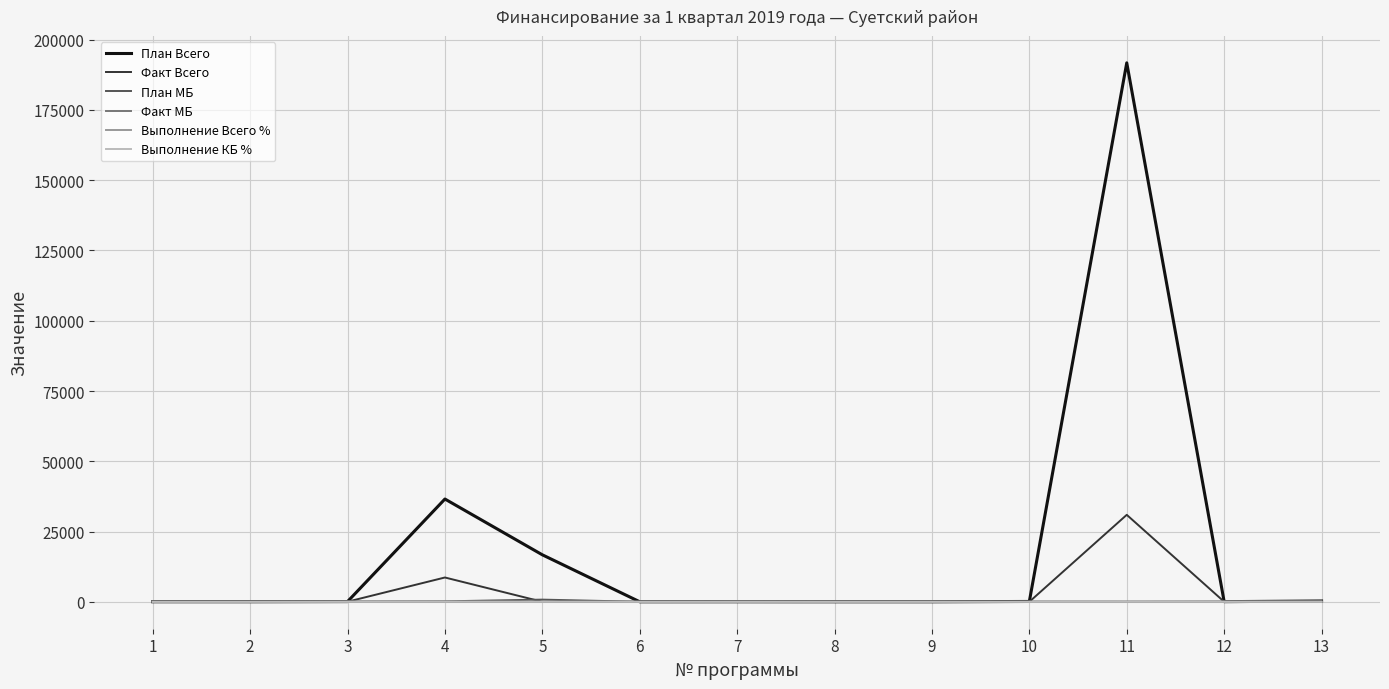

At how many categories does at least one series exceed 65440?

1